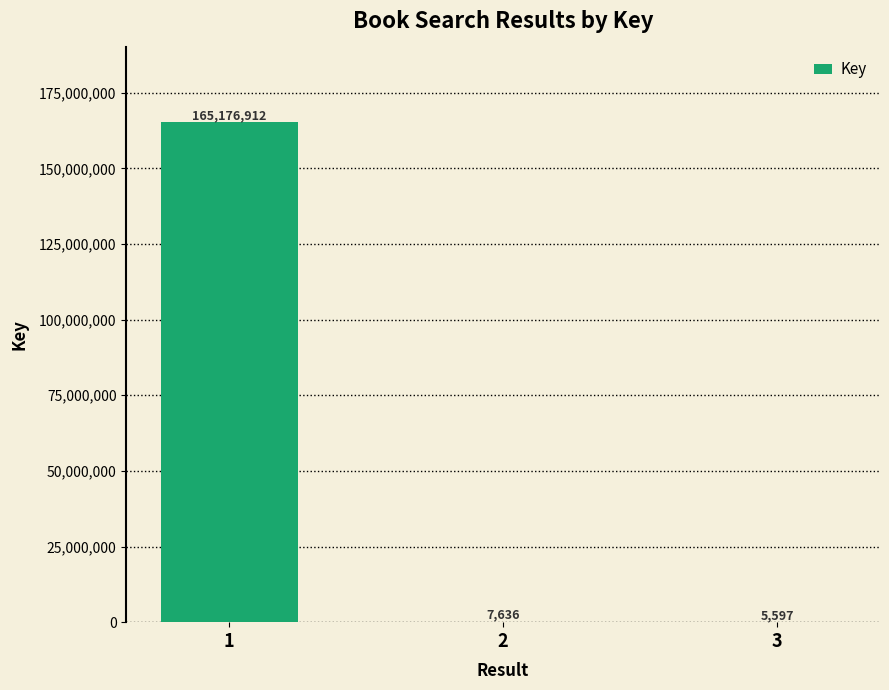

Is it true that the value at 3 is 5597?

True